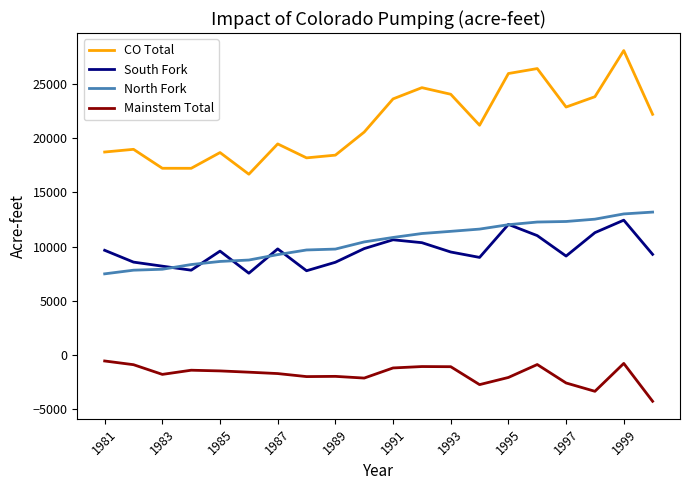

What is the average value of the Mainstem Total series?

-1761